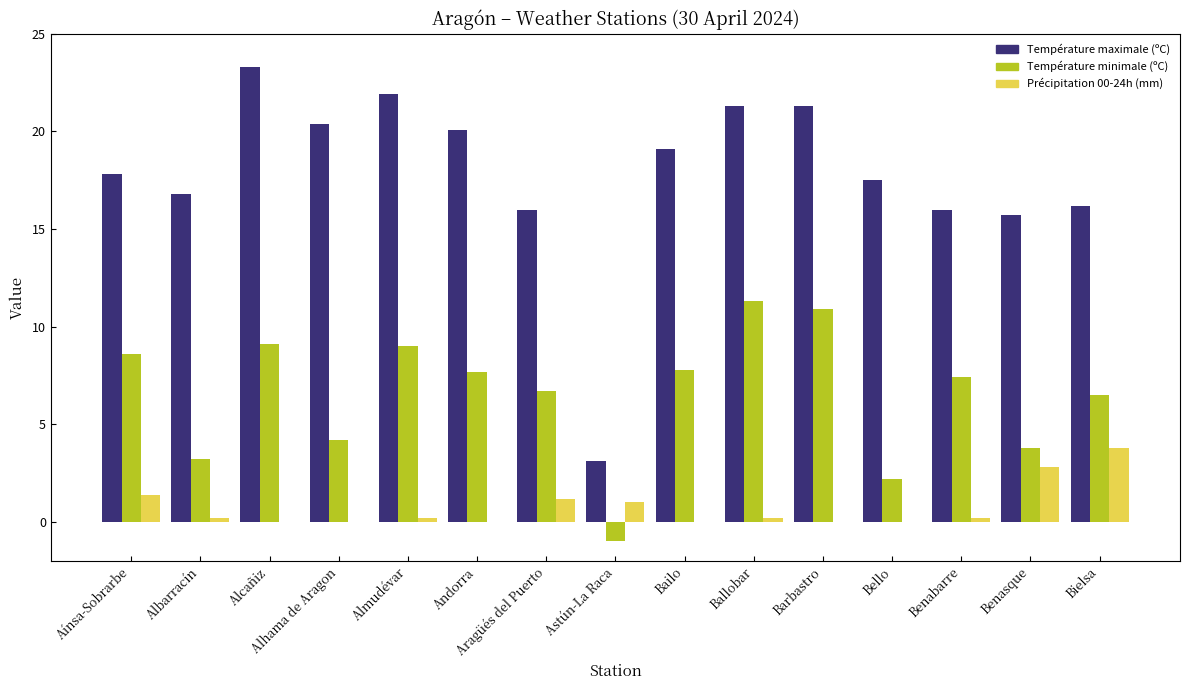

What is the maximum value shown in the chart?

23.3